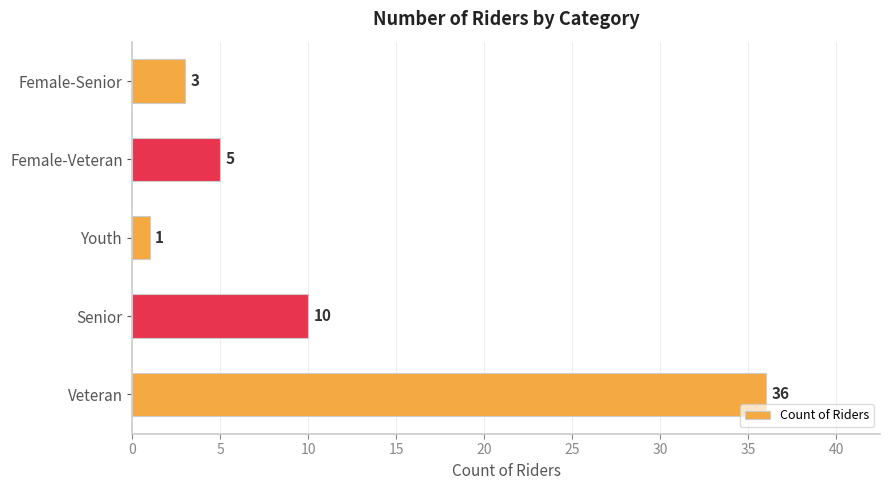

What is the difference between the maximum and minimum values?

35